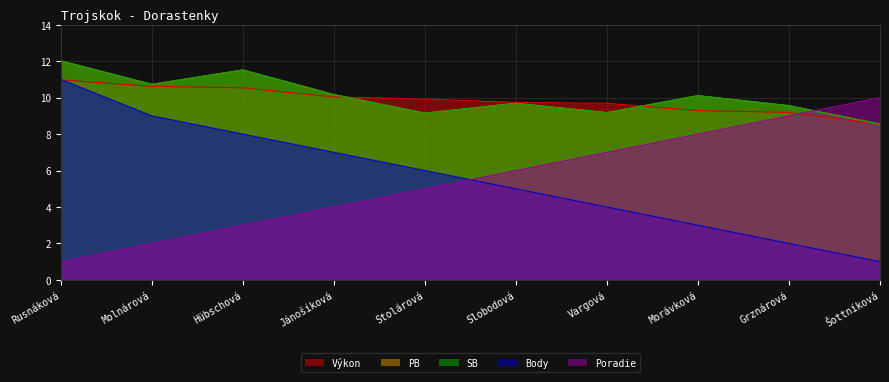

Reading left to right, what are all the values shown in this chart?

Výkon: 11.0	10.6	10.5	10.0	9.9	9.7	9.7	9.3	9.2	8.6
Body: 11.0	9.0	8.0	7.0	6.0	5.0	4.0	3.0	2.0	1.0
PB: 12.0	10.7	11.5	10.2	9.2	9.7	9.2	10.1	9.6	8.6
SB: 12.0	10.7	11.5	10.2	9.2	9.7	9.2	10.1	9.6	8.6
Poradie: 1.0	2.0	3.0	4.0	5.0	6.0	7.0	8.0	9.0	10.0